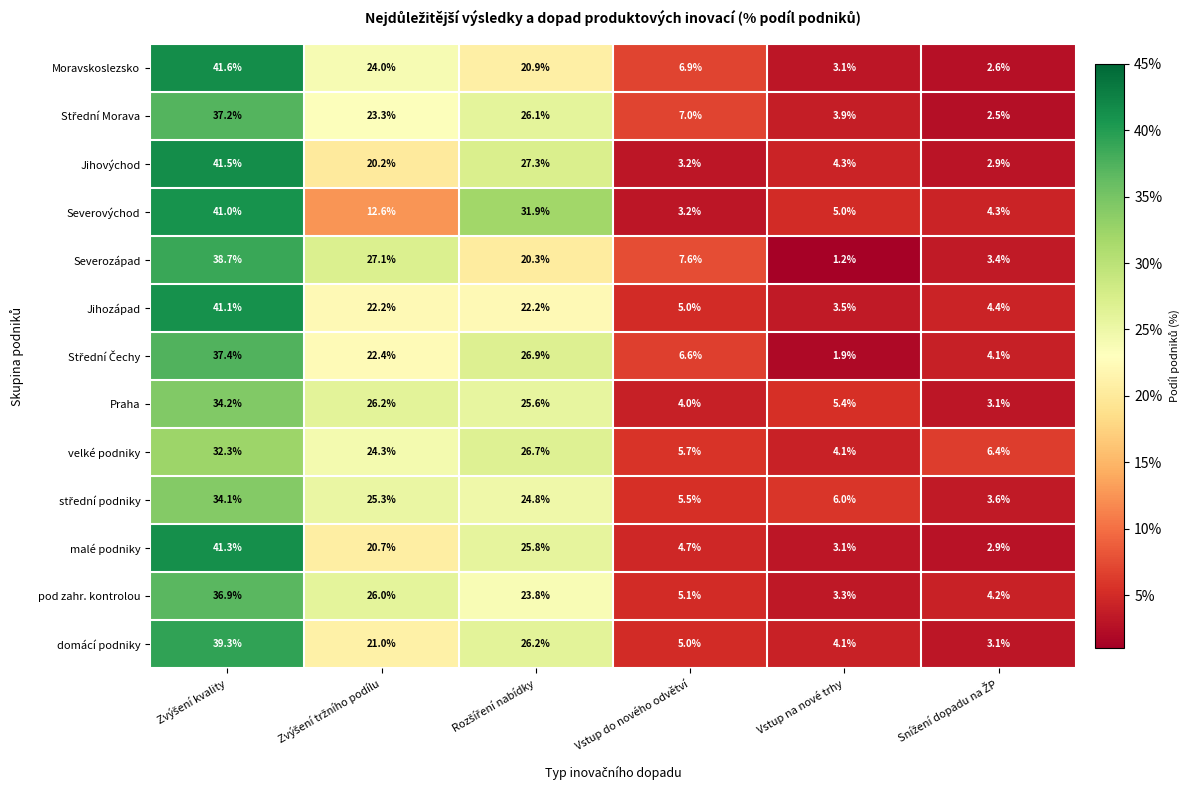

What is the difference between the second highest and second lowest values in the domácí podniky series?

22.1